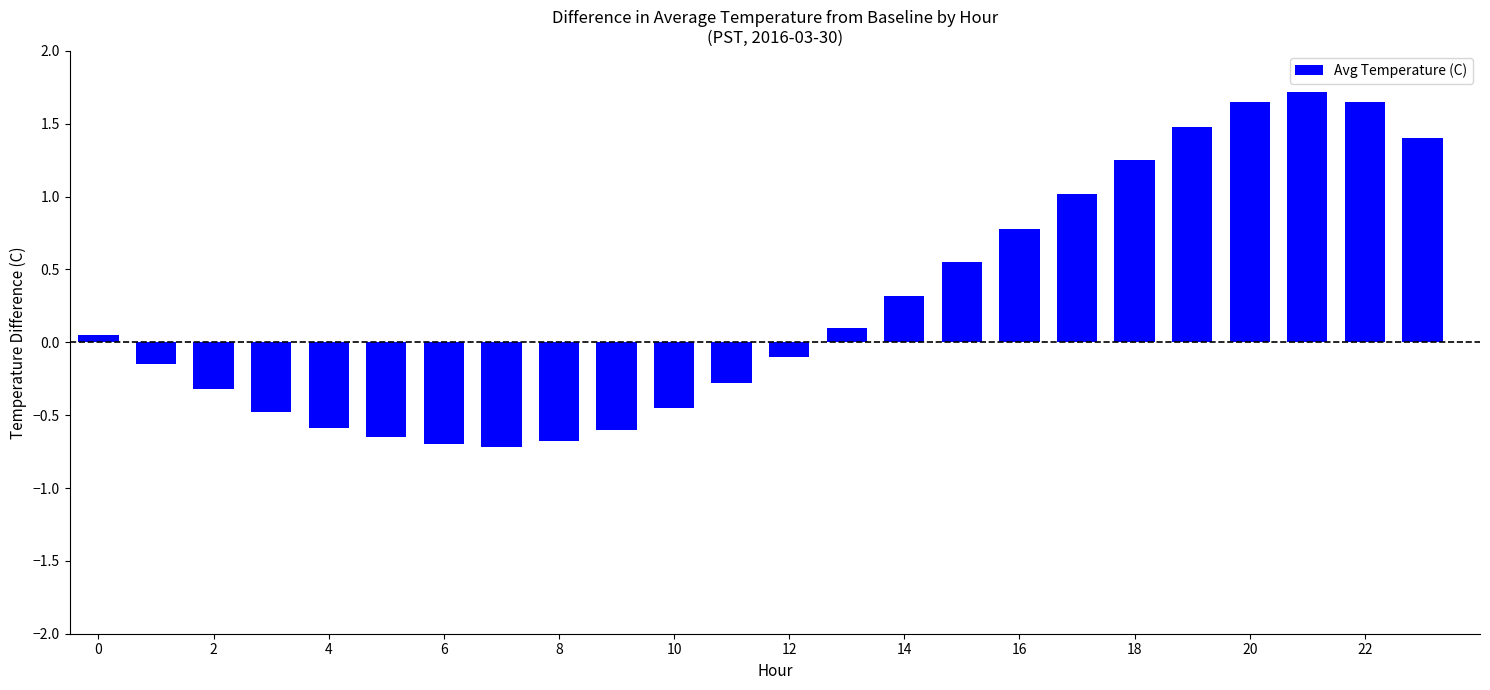

What is the average value?

0.3